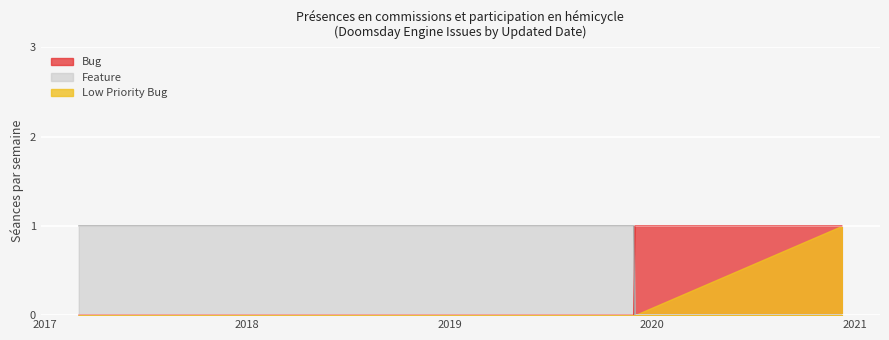

How many Bug values are between 0 and 1?

6